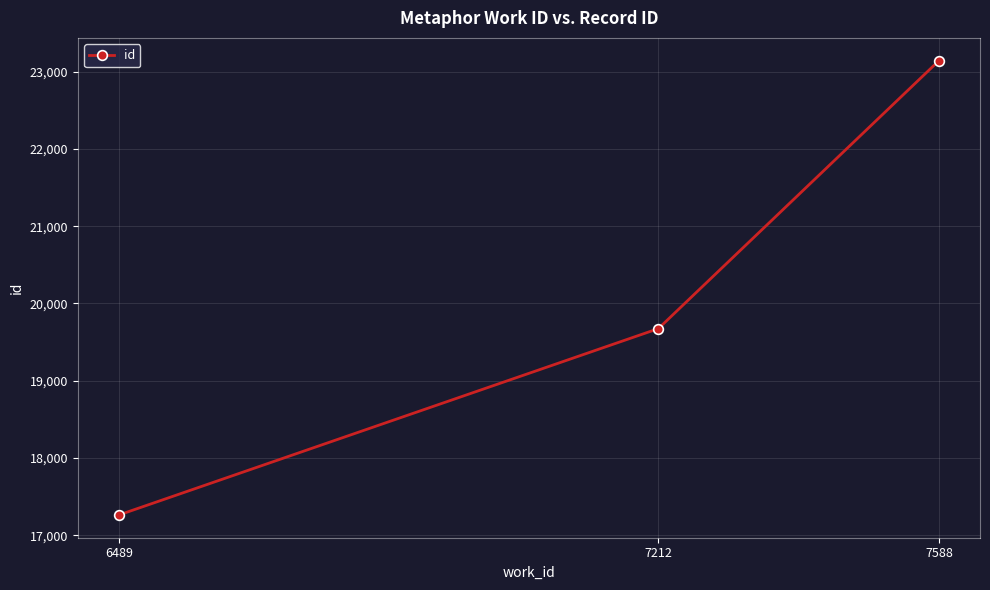

The chart shows a value of 23144 at 7588. True or false?

True